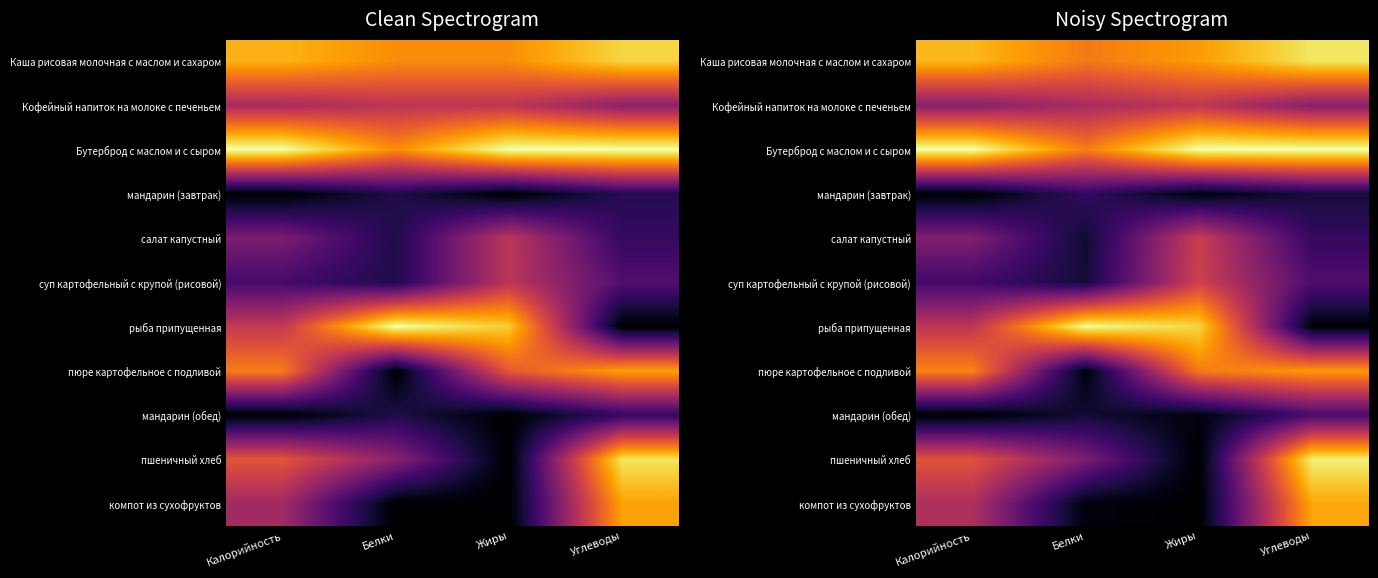

At which category is the sum across all series the highest?

Углеводы